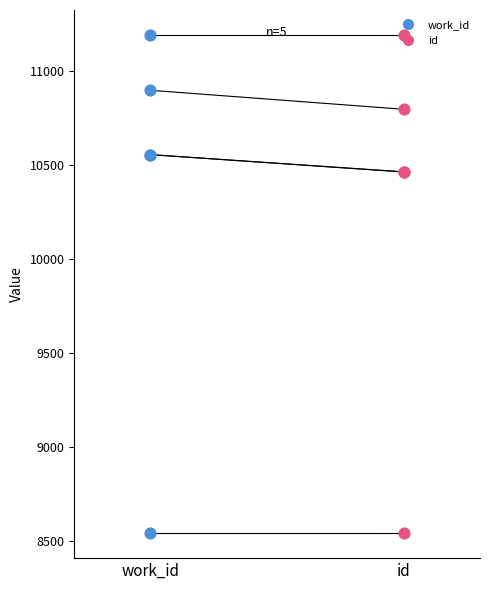

Which series has the largest total across all categories?

work_id